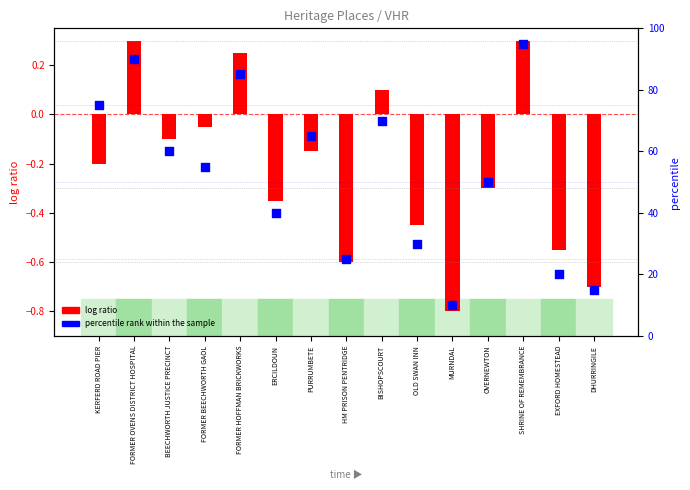

Which has a higher value, HM PRISON PENTRIDGE or FORMER OVENS DISTRICT HOSPITAL?

FORMER OVENS DISTRICT HOSPITAL